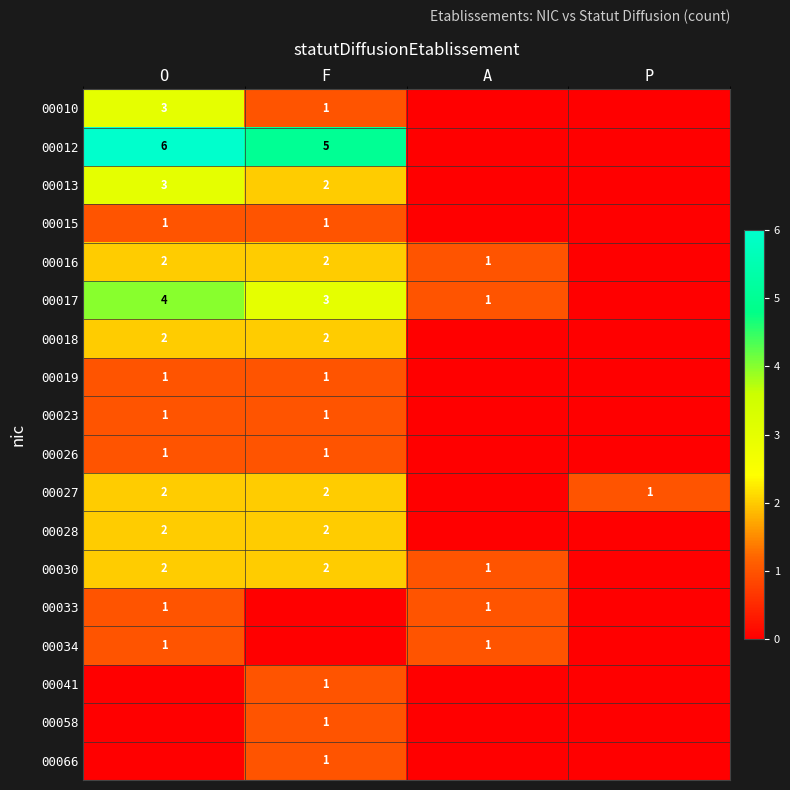

Is the value of 00012 at O greater than the value of 00016 at O?

Yes